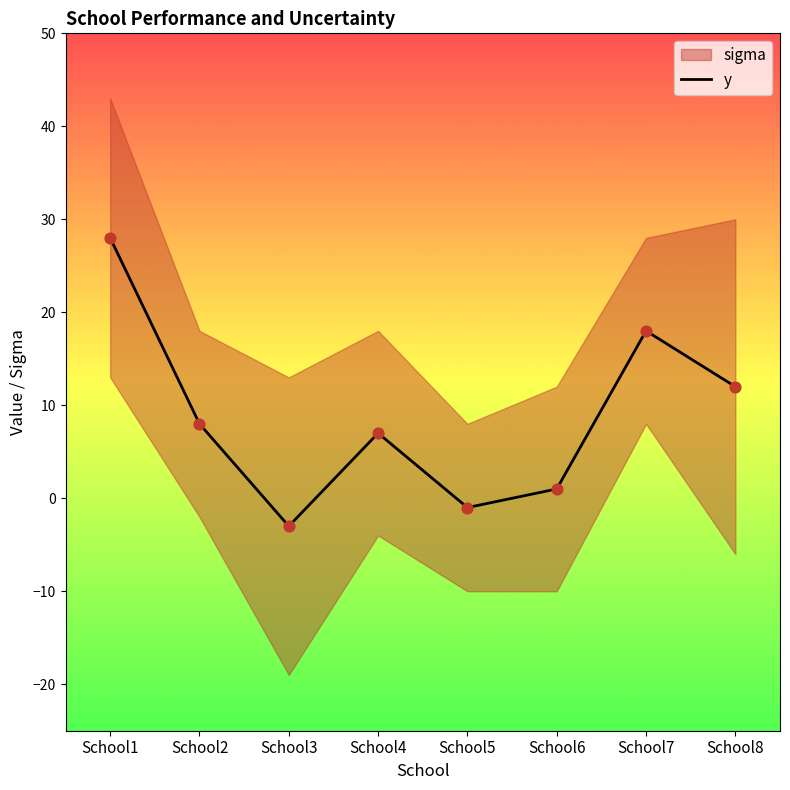

Approximately how many times larger is the value at School4 compared to School2?

0.9